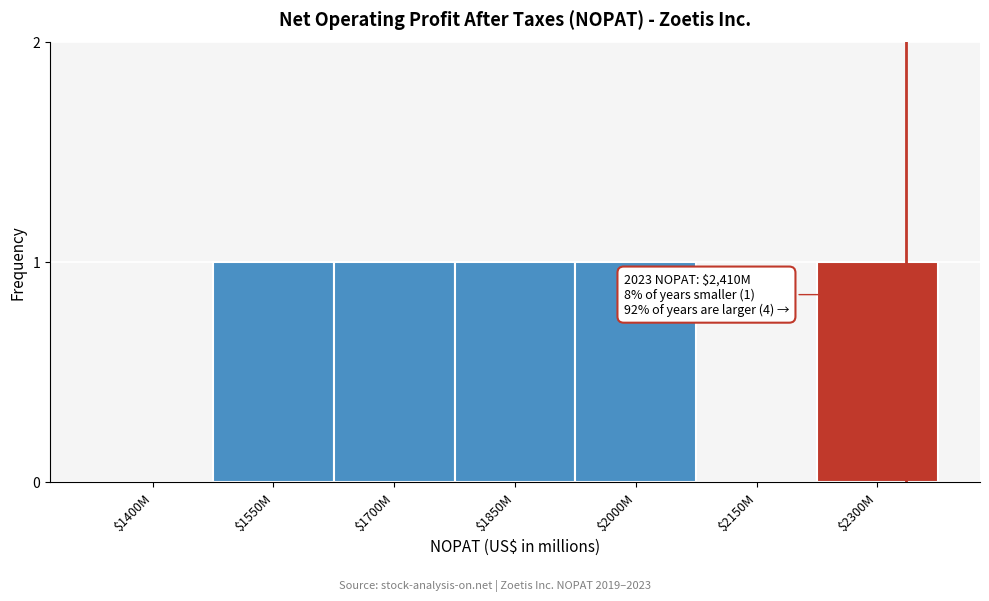

What is the sum of all values?

5